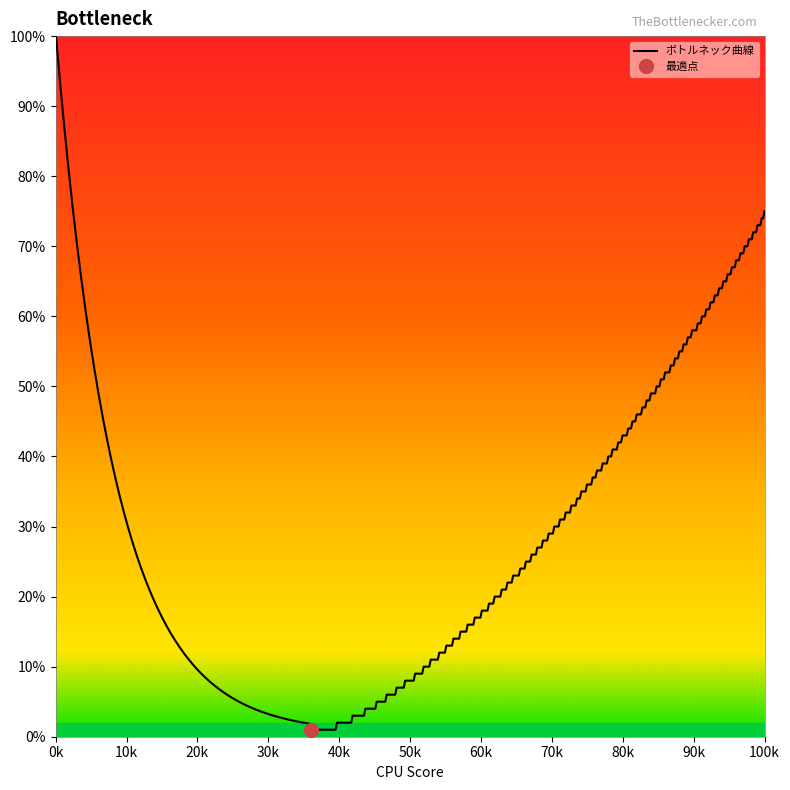

What is the highest value of the ボトルネック曲線 series?

100.5